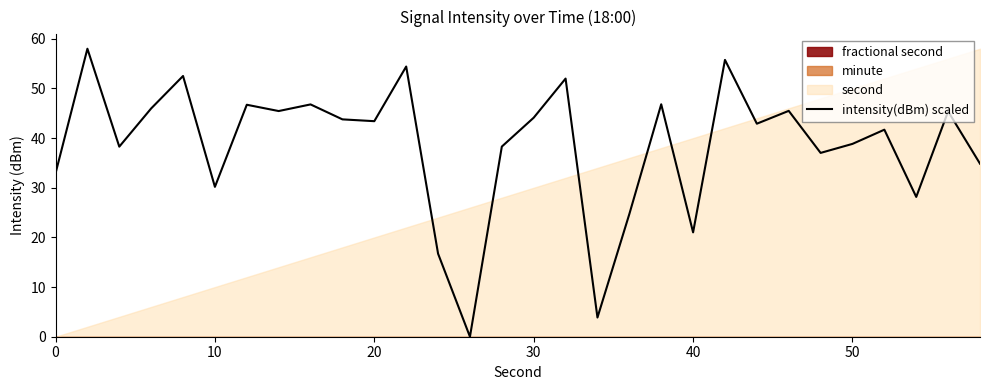

What is the difference between the maximum and minimum values?

58.0